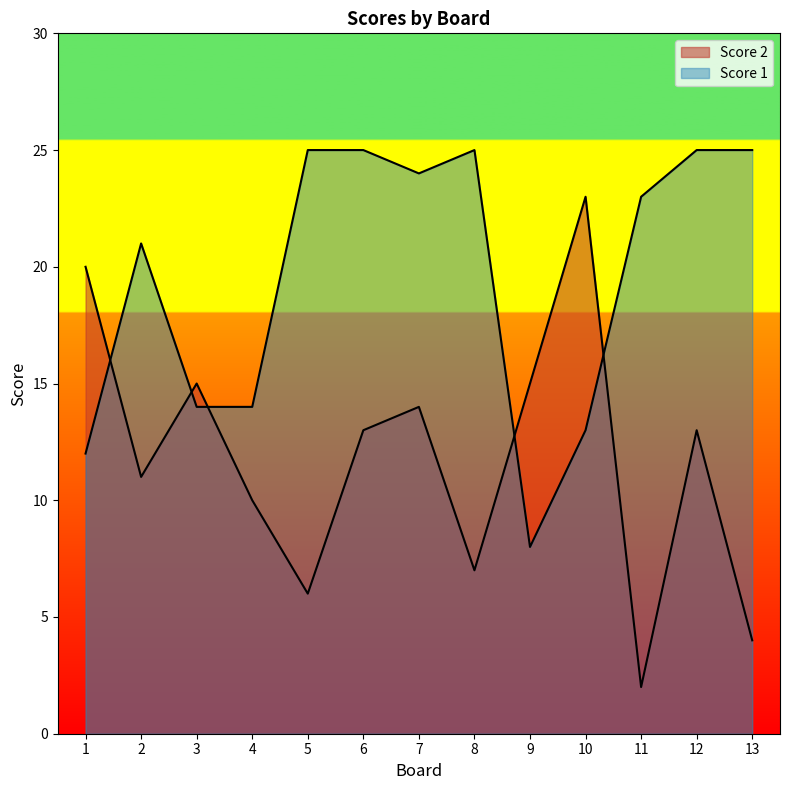

Is the value of Score 2 at 5 greater than the value of Score 1 at 11?

No